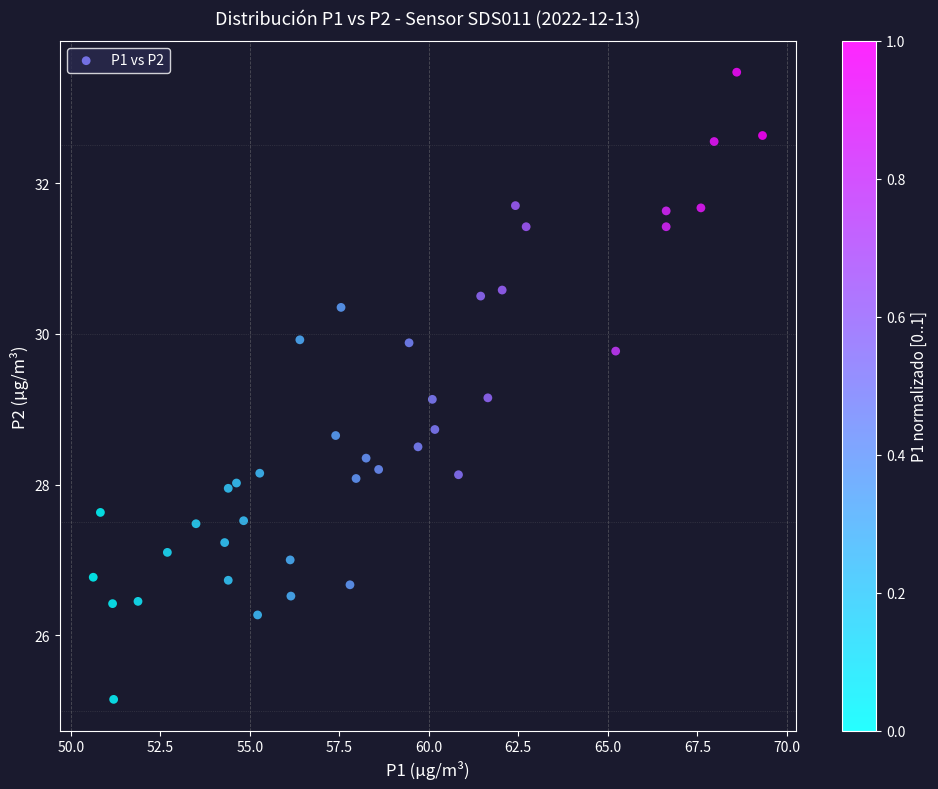

What is the range of Y values (max minus min)?

8.3